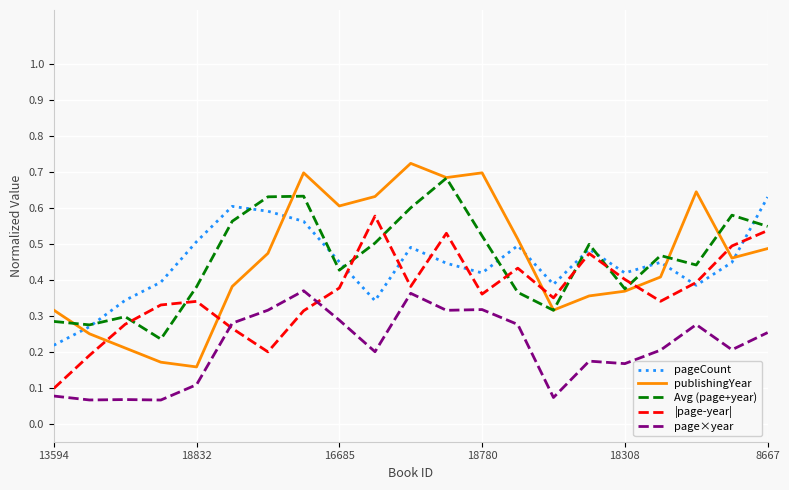

Does the chart have visible grid lines?

Yes